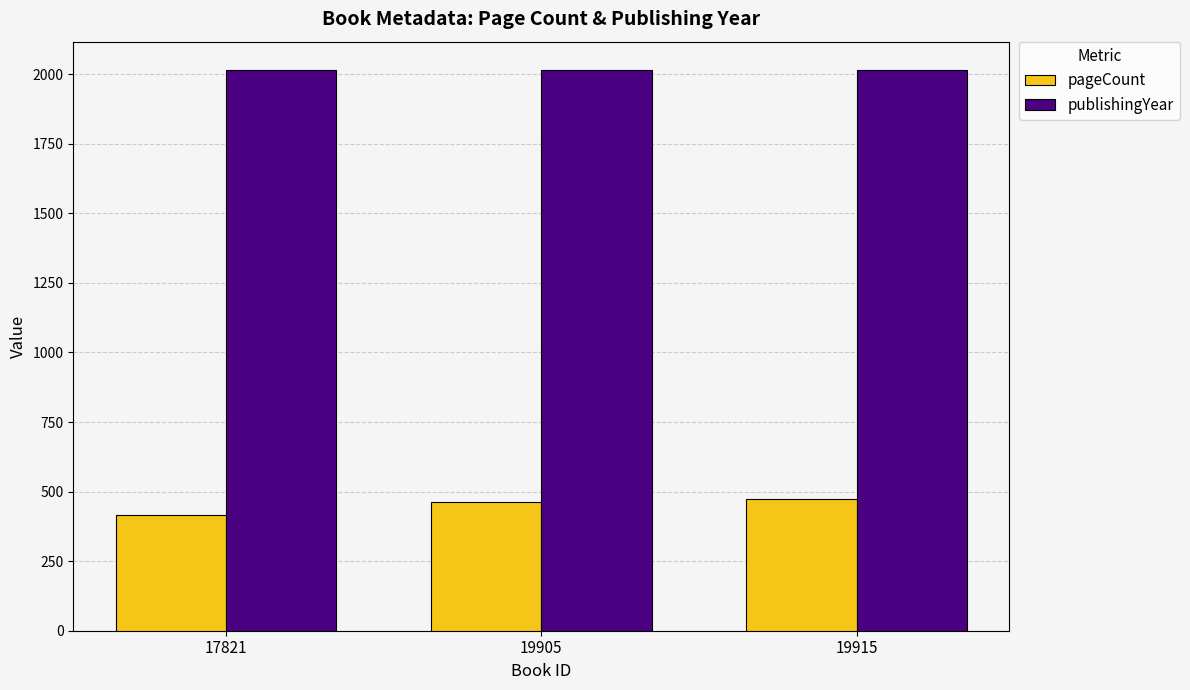

What is the average value of the pageCount series?

450